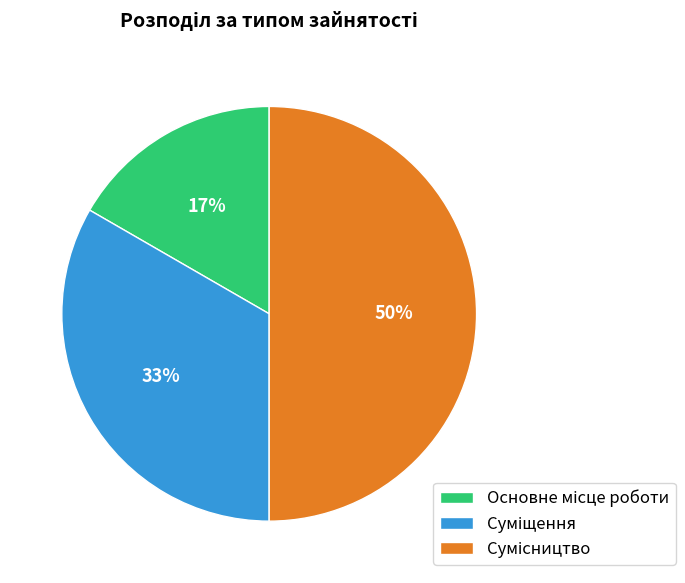

To the nearest percent, what is the difference between the largest and smallest slice percentages?

33%